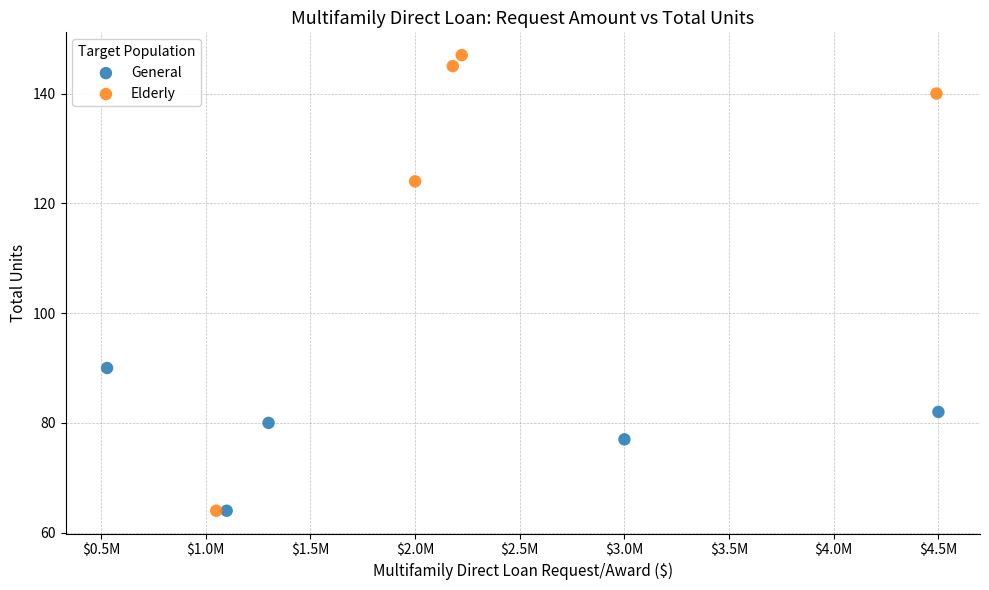

Which series has the largest Y range (max minus min)?

Elderly